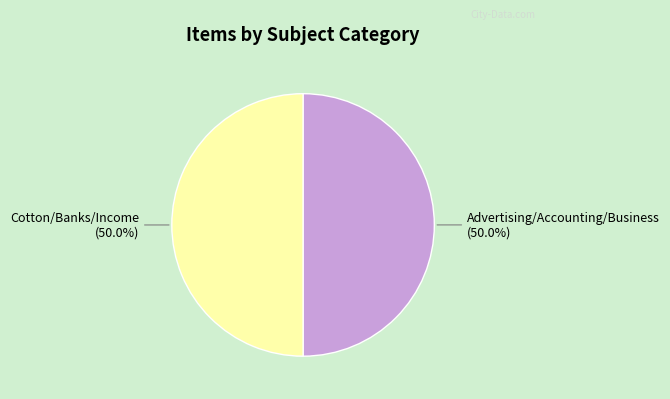

The Cotton/Banks/Income slice represents 57% of the pie. True or false?

False